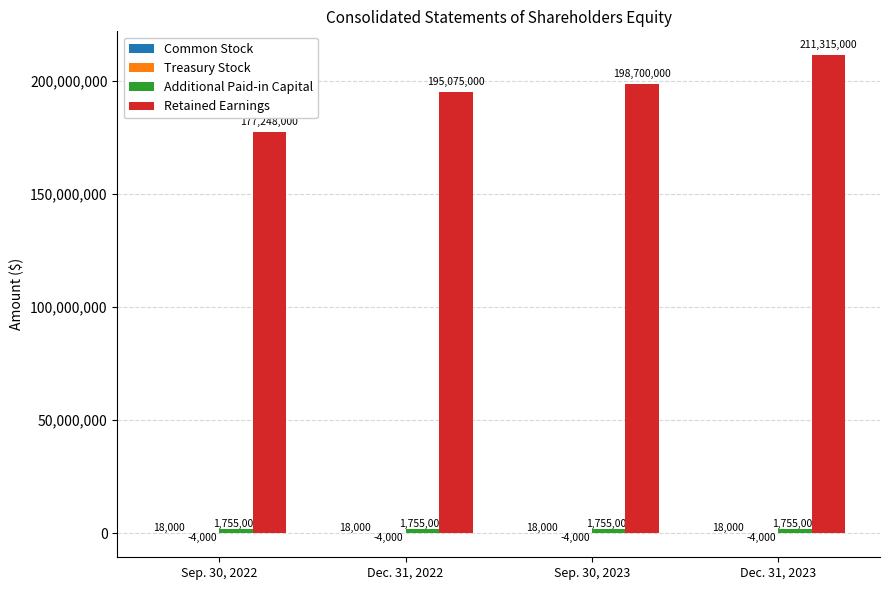

The Retained Earnings series shows 211315000 at Dec. 31, 2023. True or false?

True